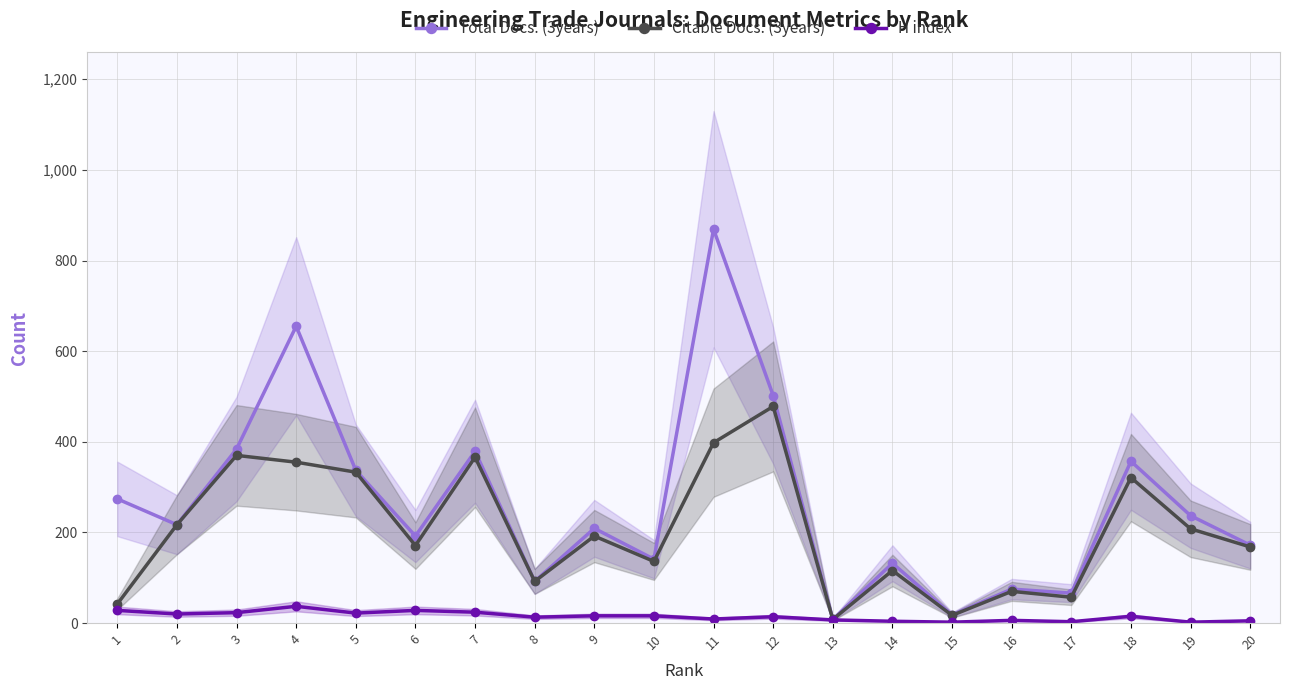

Is it true that Citable Docs. (3years) equals 171 at 6?

True